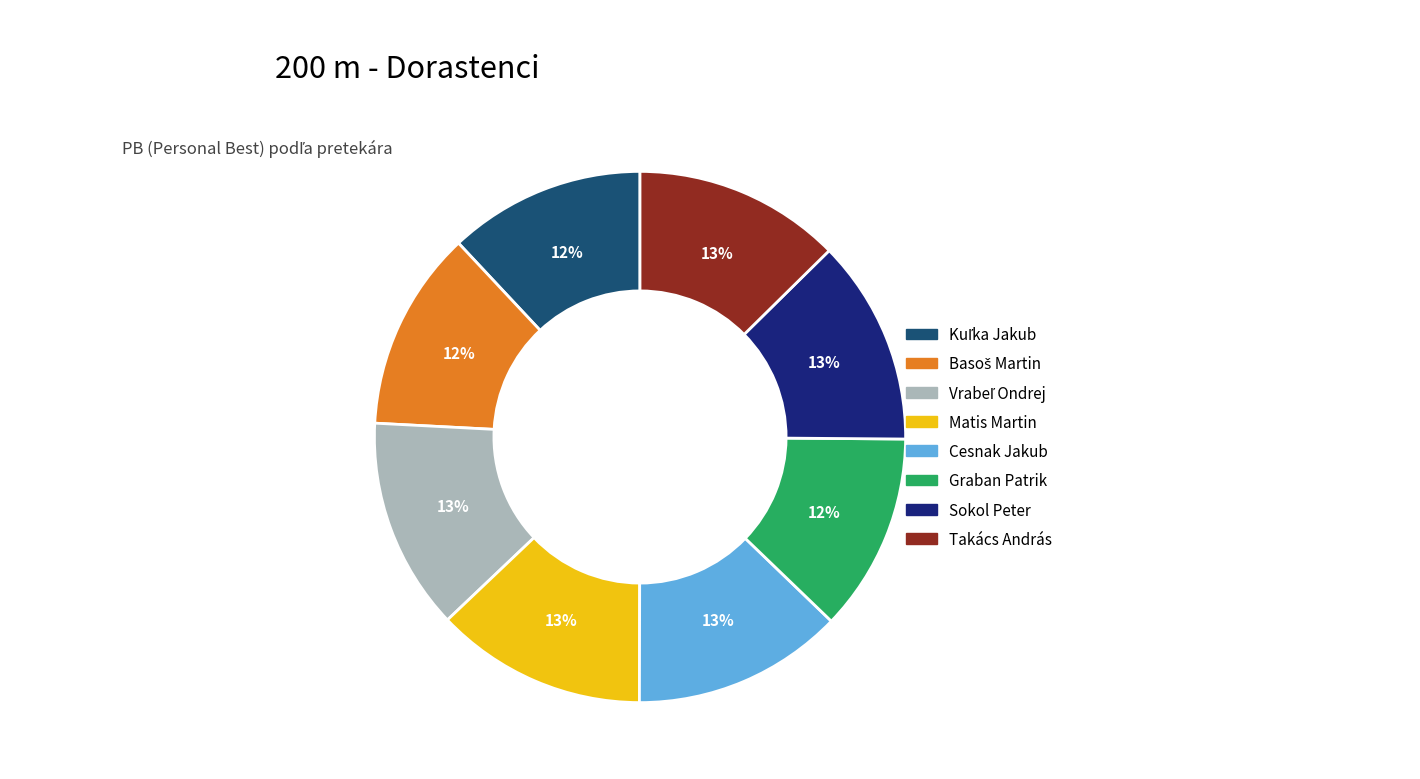

Combined, do Graban Patrik and Sokol Peter account for over 50%?

No